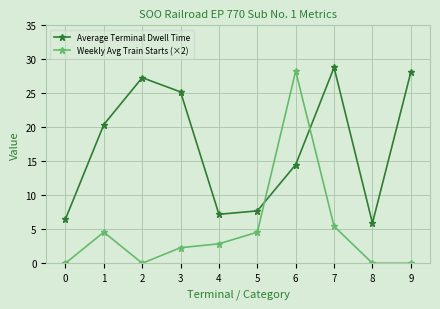

Which series has the largest total across all categories?

Average Terminal Dwell Time